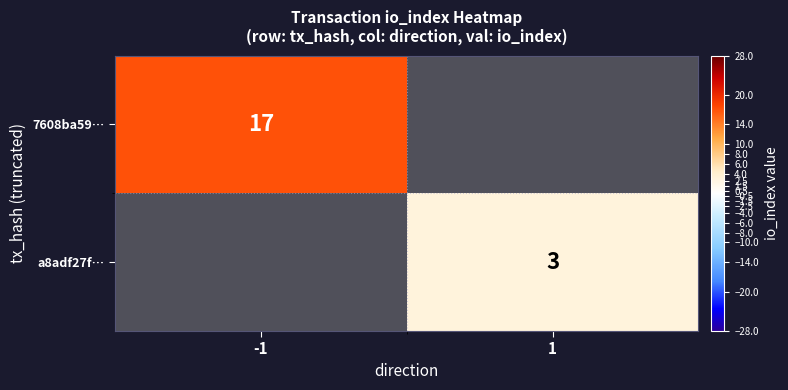

Is the value of a8adf27f… at 1 greater than the value of 7608ba59… at -1?

No